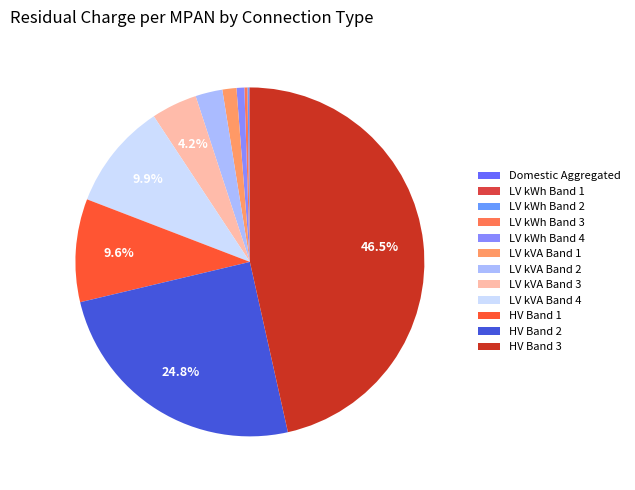

Does HV Band 1 account for over 50% of the chart?

No